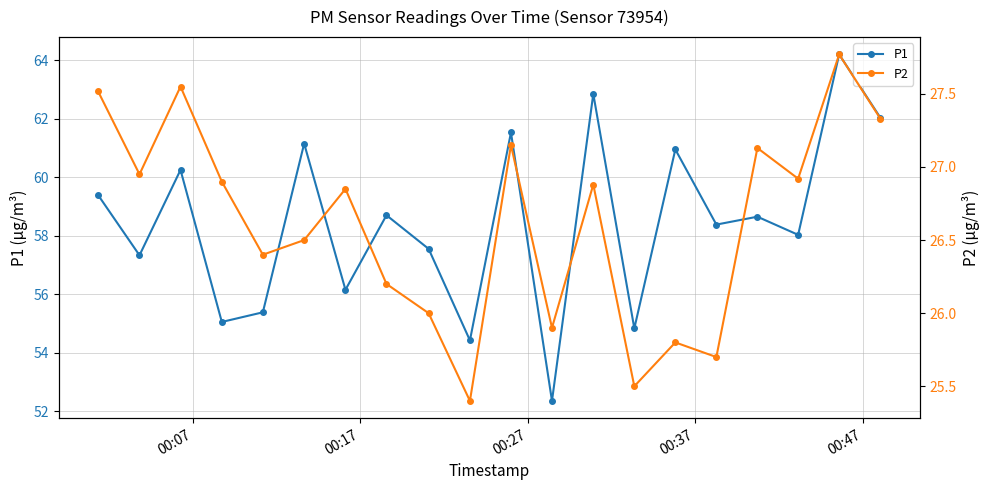

Reading left to right, what are all the values shown in this chart?

P1: 59.4	57.3	60.2	55.0	55.4	61.1	56.1	58.7	57.5	54.4	61.5	52.4	62.9	54.8	61.0	58.4	58.6	58.0	64.2	62.0
P2: 27.5	26.9	27.6	26.9	26.4	26.5	26.9	26.2	26.0	25.4	27.1	25.9	26.9	25.5	25.8	25.7	27.1	26.9	27.8	27.3